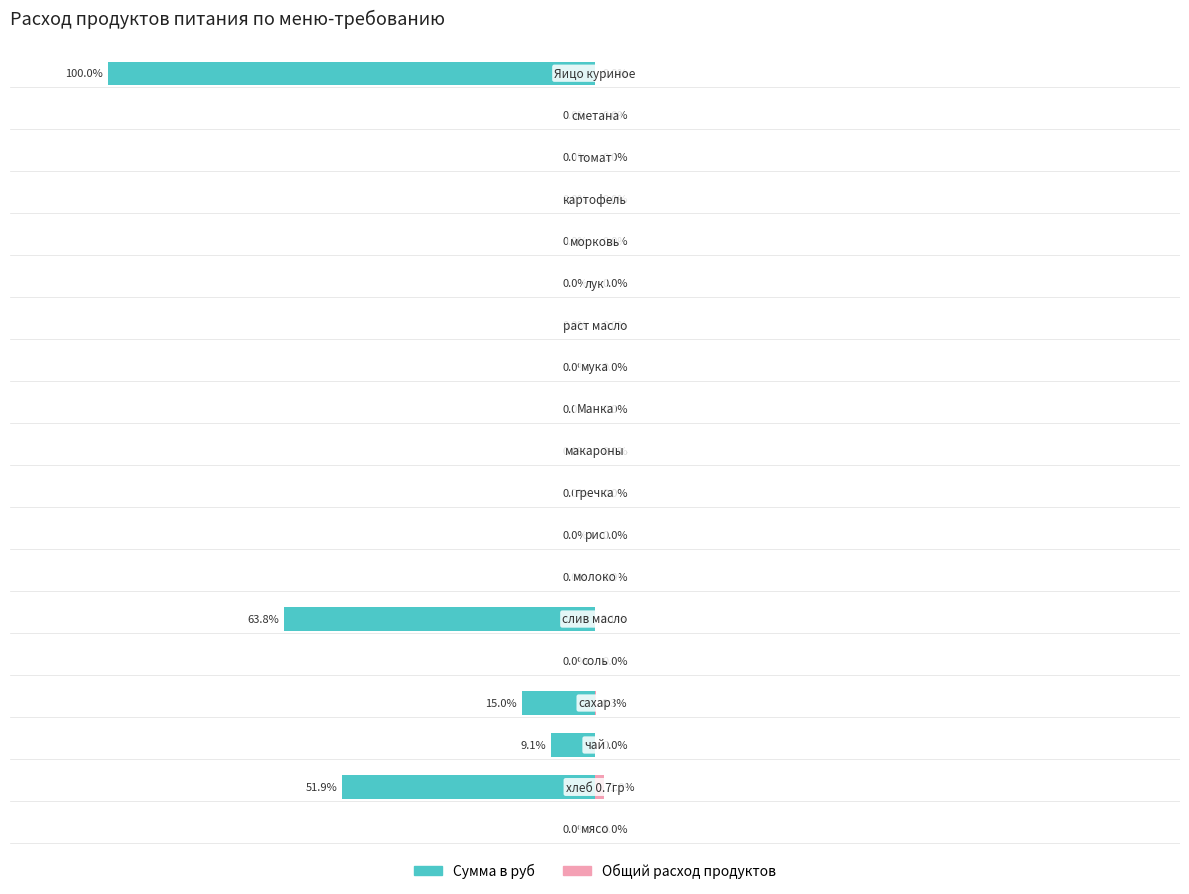

How many values in the Общий расход продуктов series exceed 0?

3